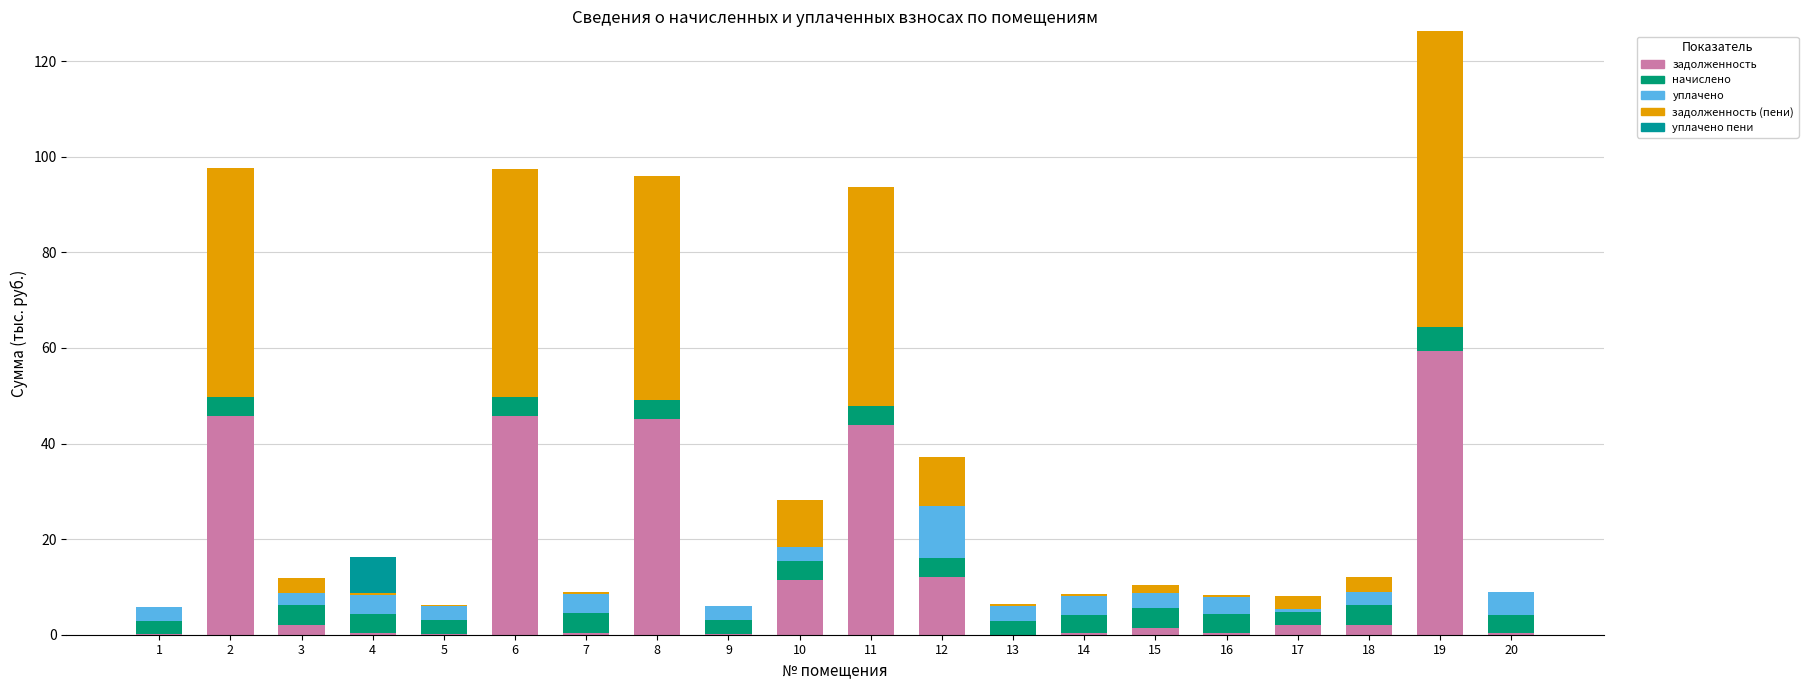

Count the number of categories in the chart.

20